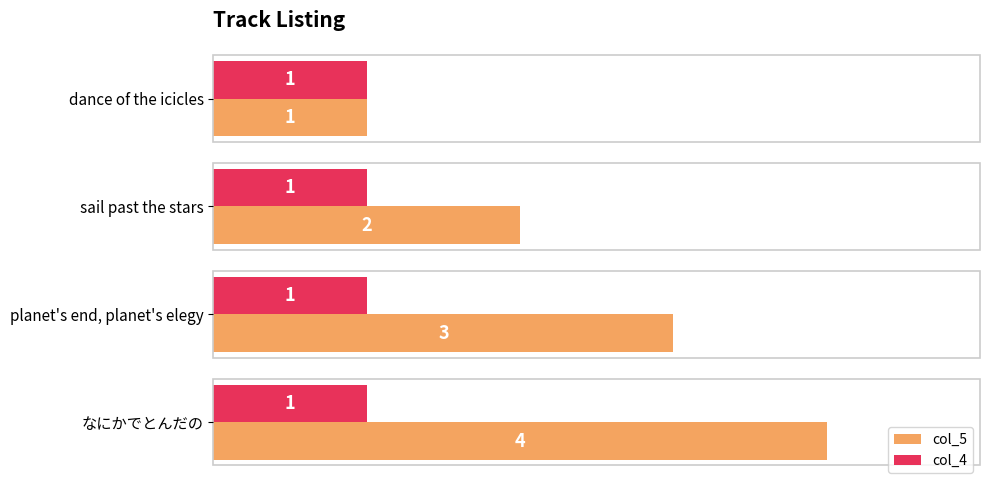

Which series has the largest range (max minus min)?

col_5